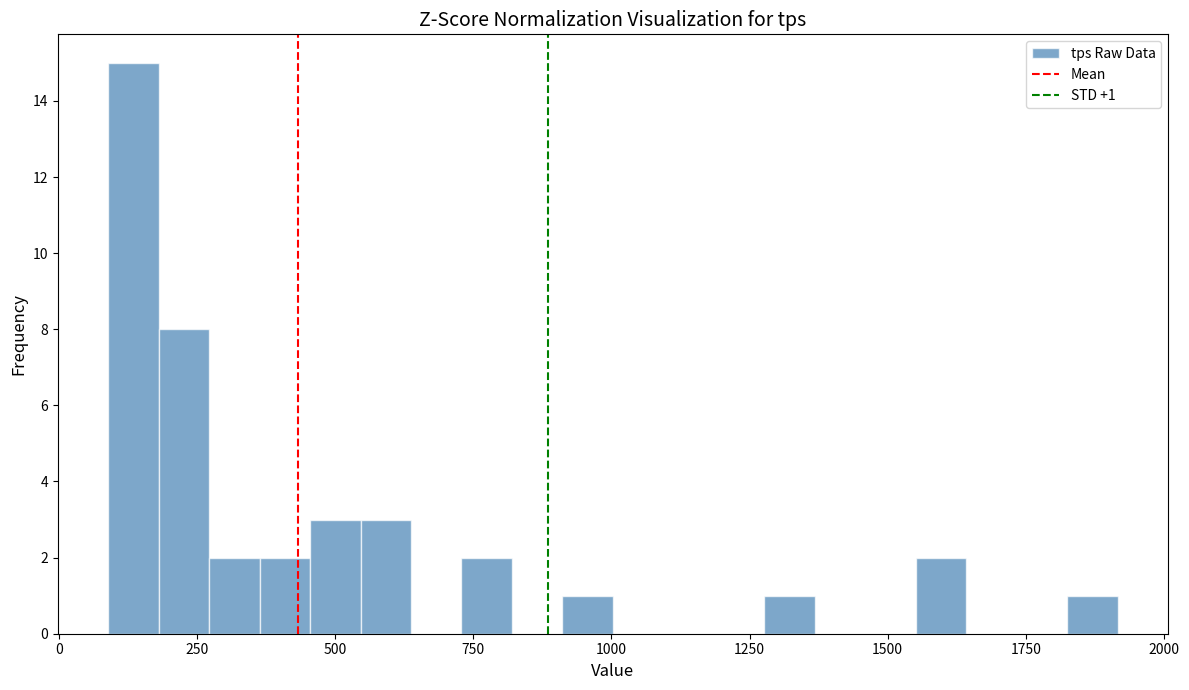

Read against the x-axis, roughly where is the centre of the tallest bar?

150